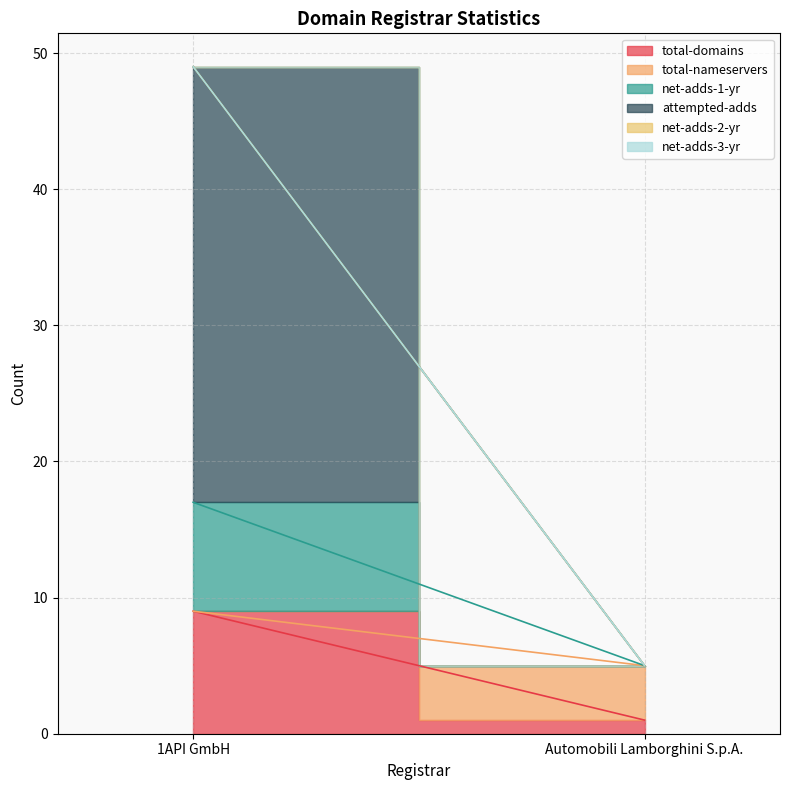

Does the chart have visible grid lines?

Yes